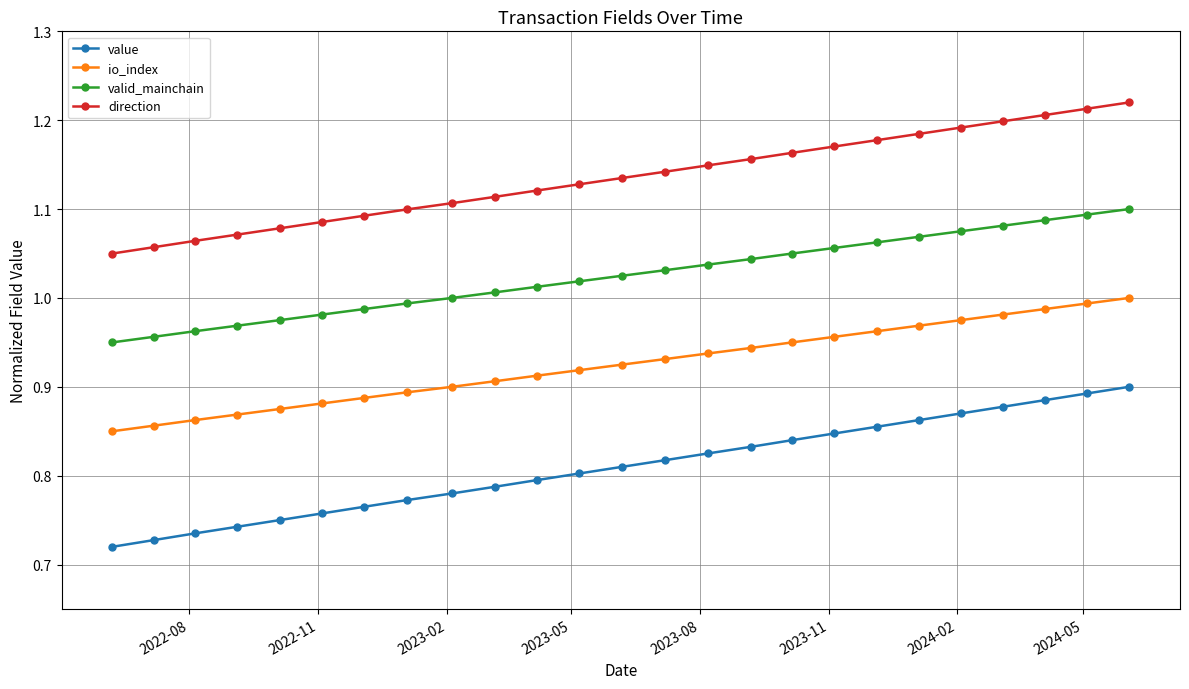

What are all the series names shown in the legend?

value, io_index, valid_mainchain, direction